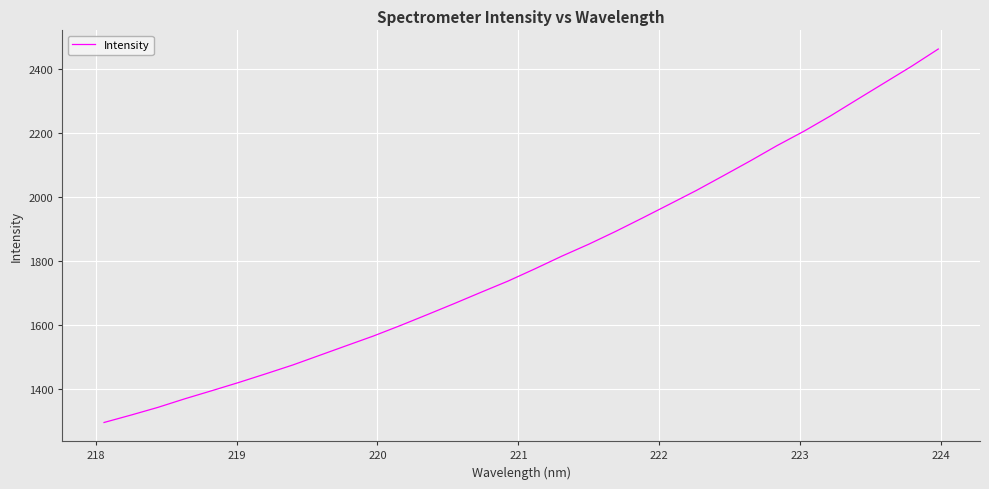

What is the difference between the maximum and minimum values?

1164.9